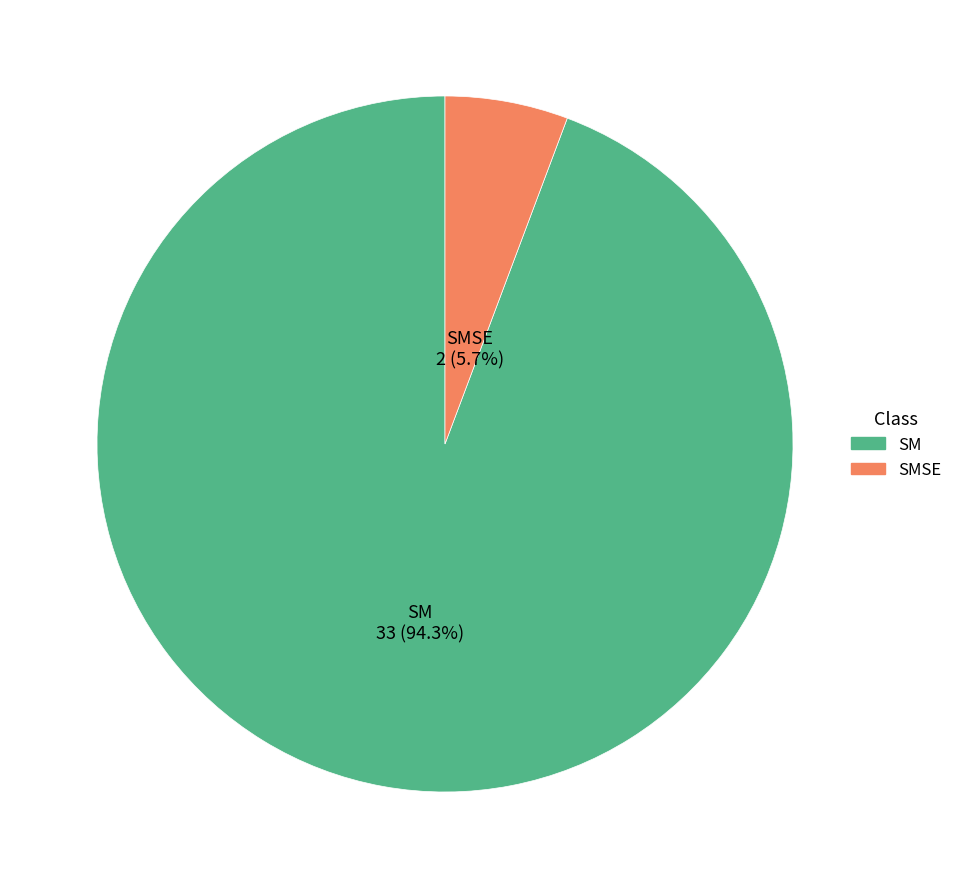

Is there any slice that represents more than half of the pie?

Yes